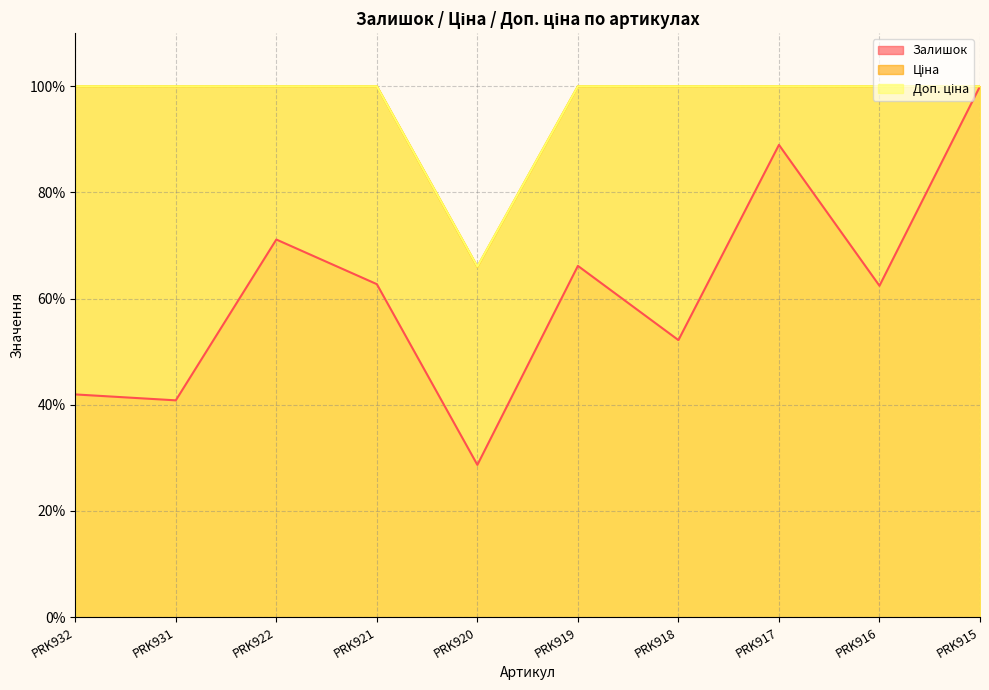

How many interior local valleys does the Доп. ціна series have?

1